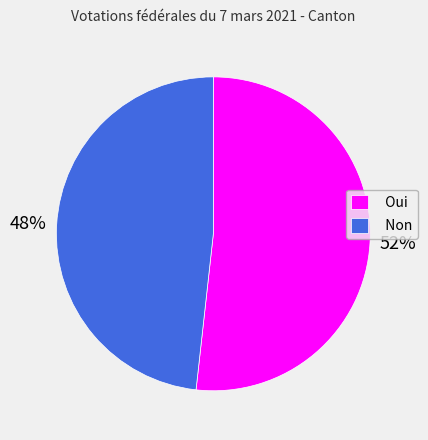

To the nearest percent, what percentage of the pie is Oui?

52%